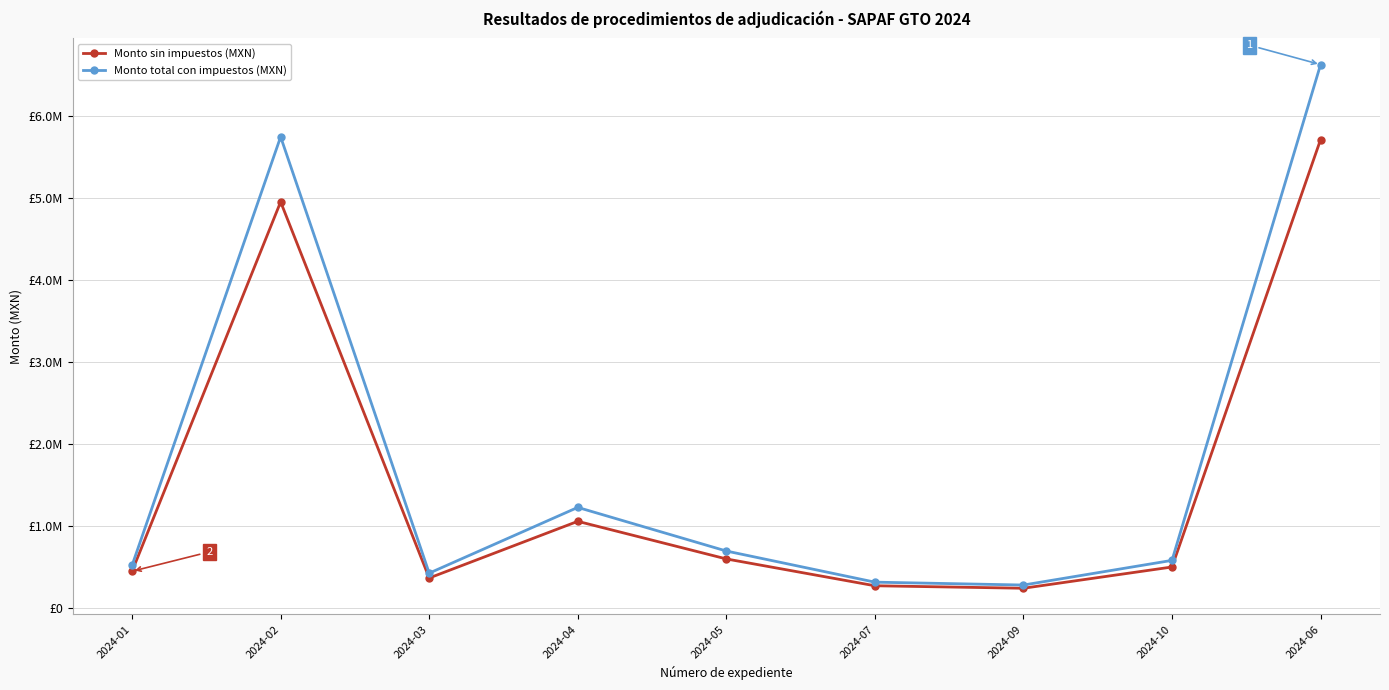

What are all the series names shown in the legend?

Monto sin impuestos (MXN), Monto total con impuestos (MXN)